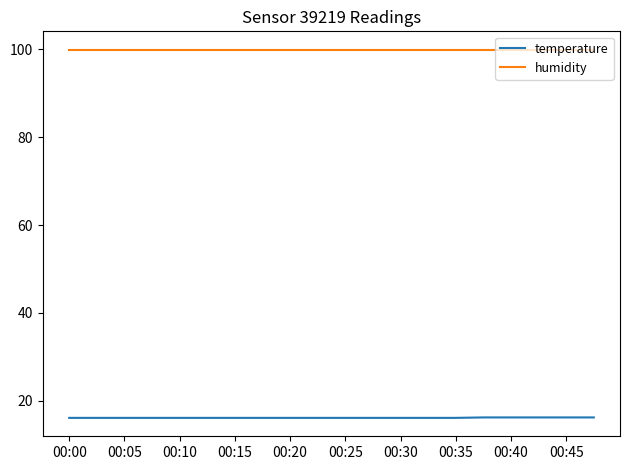

What is the average value of the humidity series?

99.9